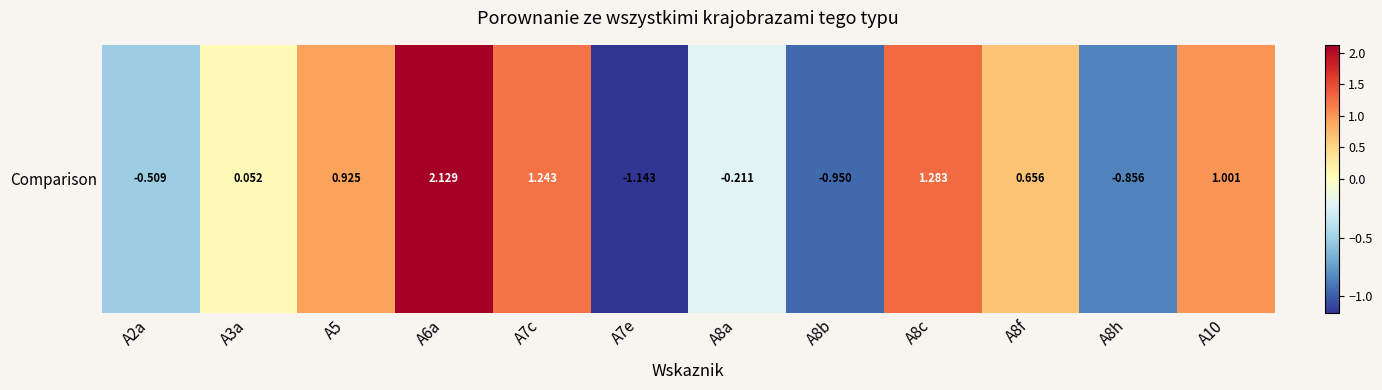

How many positive values are there?

7